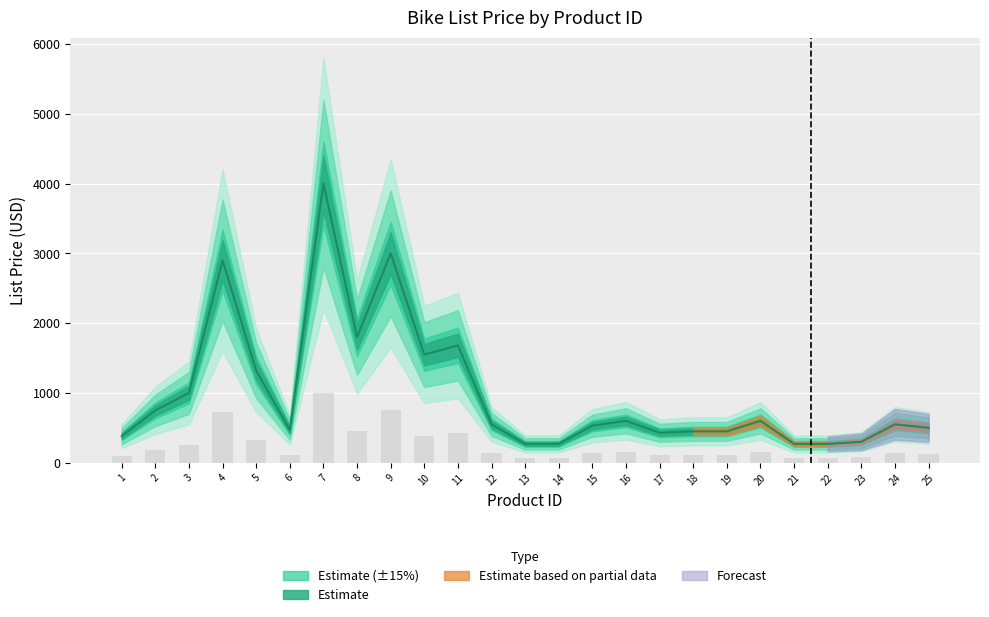

What is the difference between the second highest and second lowest values?

2730.0